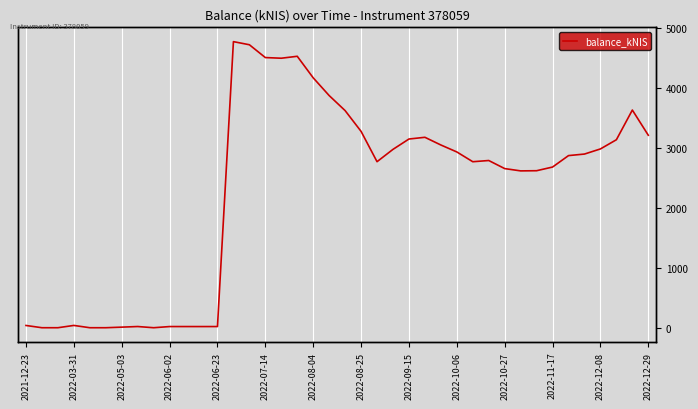

How many series are shown in this chart?

1